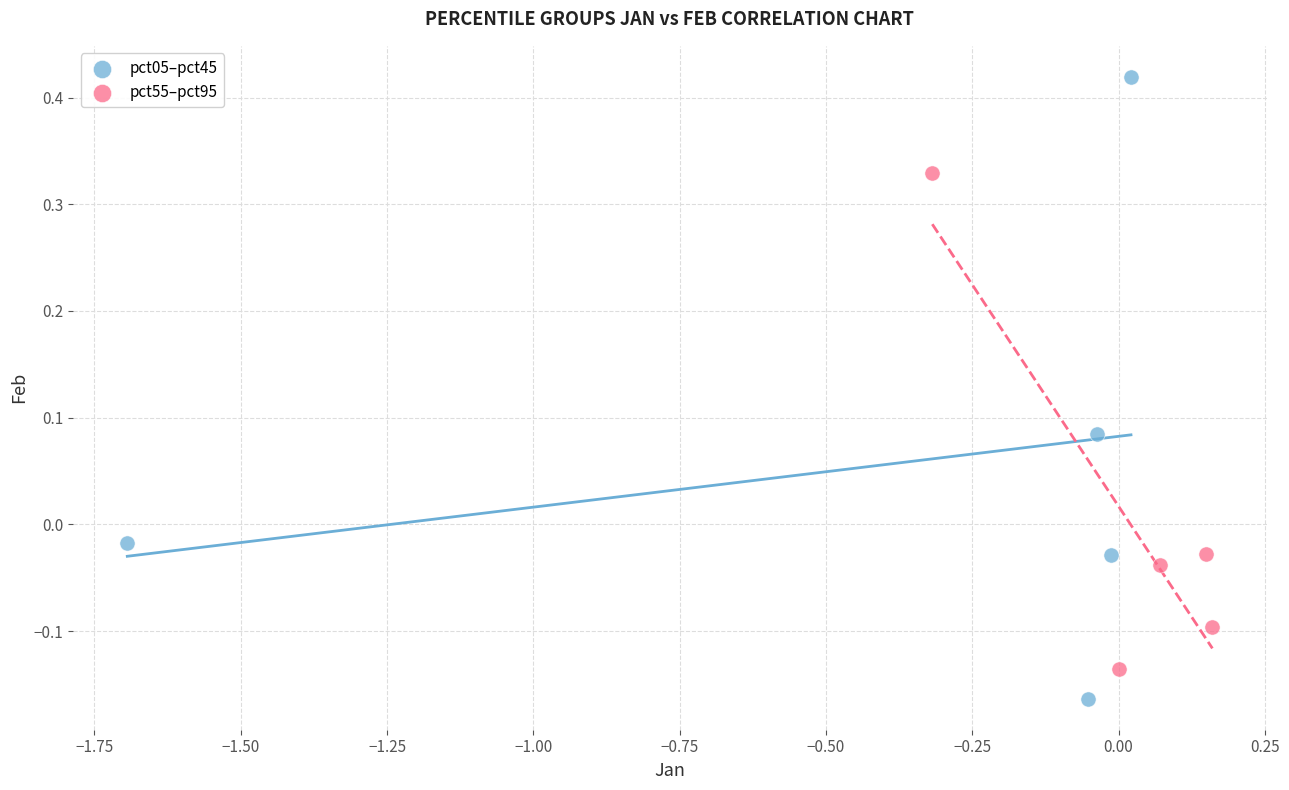

Which series reaches the minimum Y coordinate?

pct05–pct45